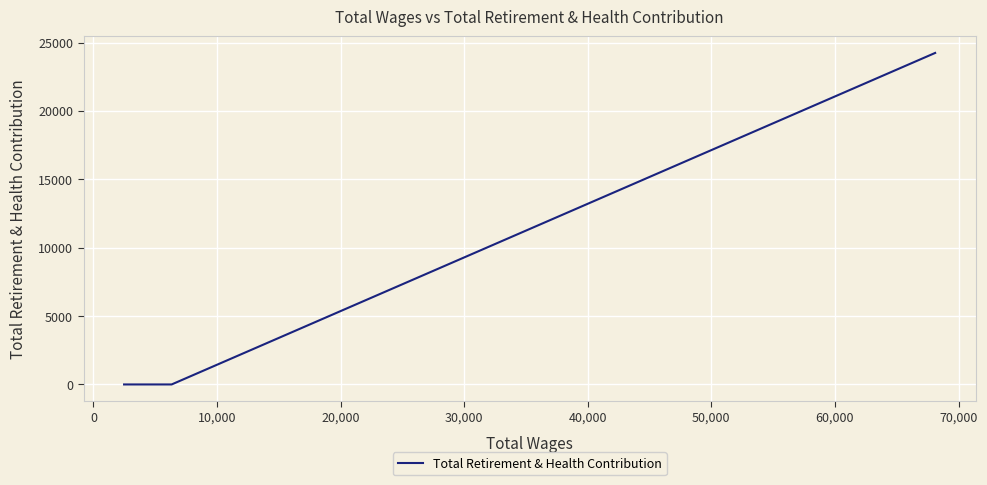

What is the difference between the maximum and second lowest values?

24244